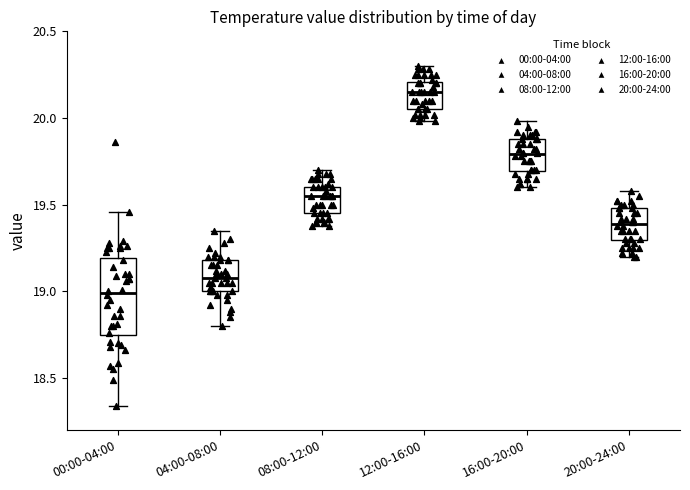

Comparing the boxes themselves (not the whiskers), which one is the tallest?

00:00-04:00